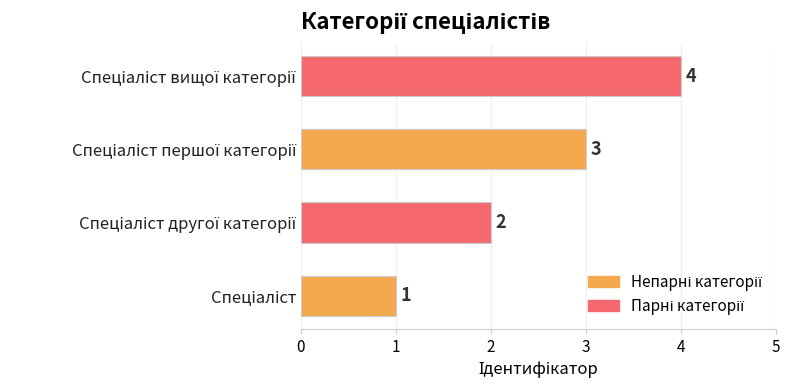

What is the maximum value shown in the chart?

4